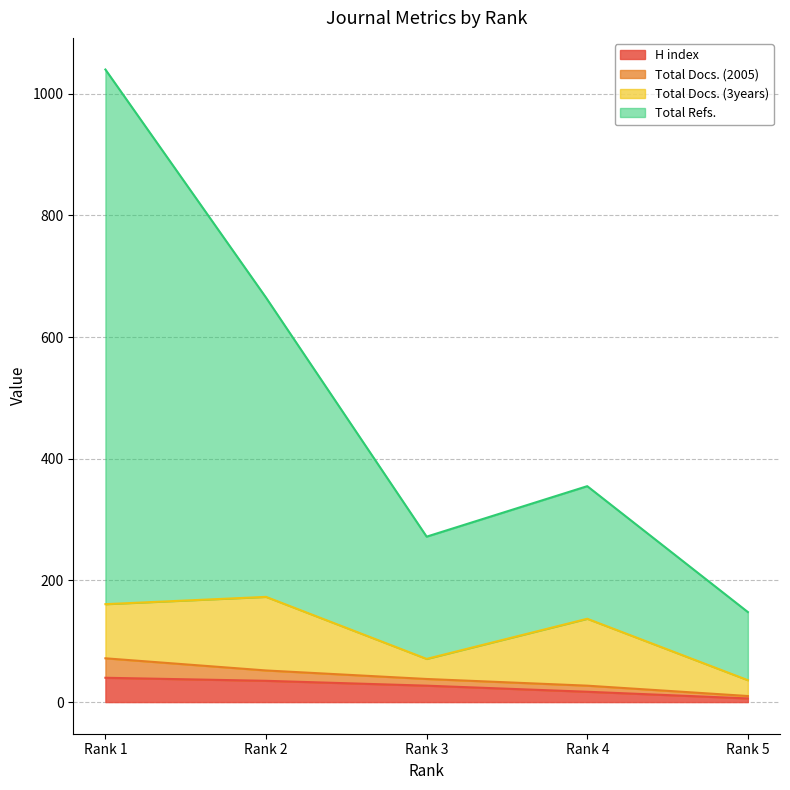

The H index series shows 6 at Rank 5. True or false?

True